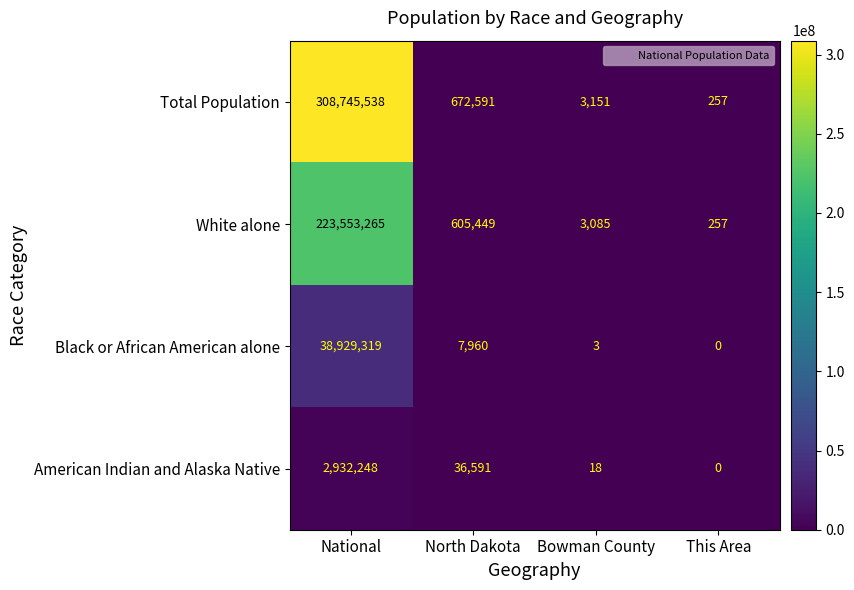

What is the difference between the White alone values at National and North Dakota?

222947816